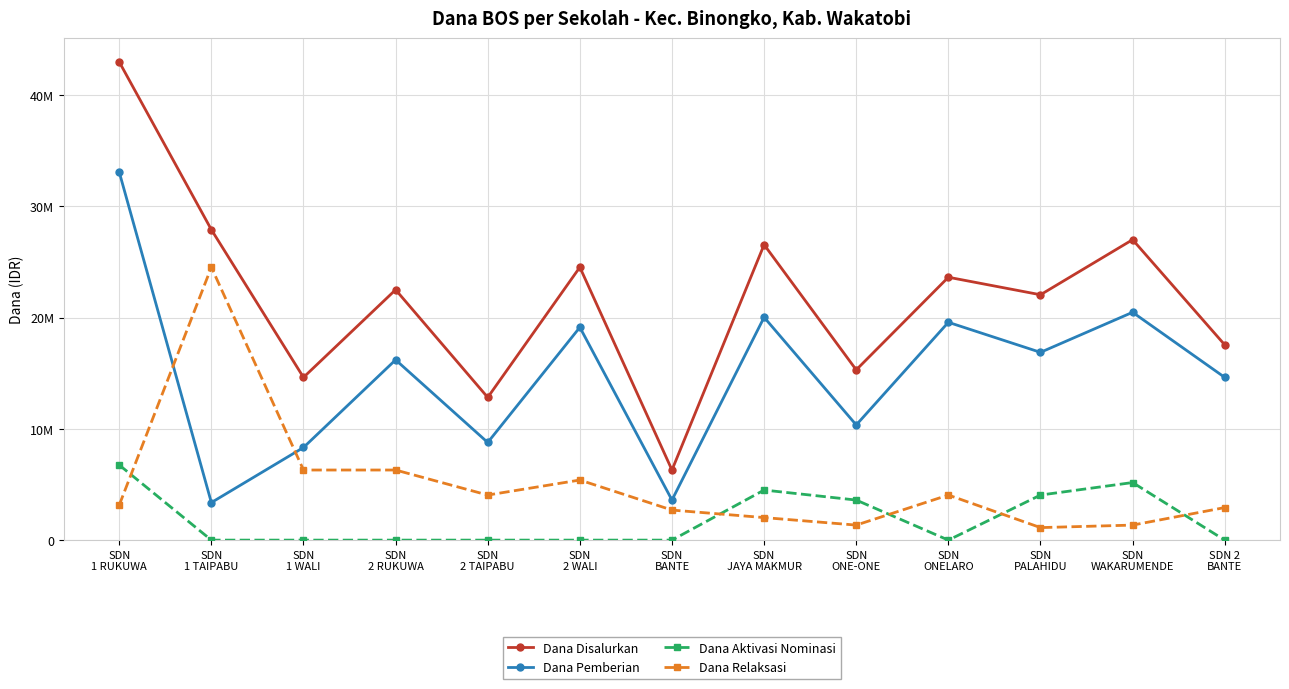

True or false: Dana Relaksasi and Dana Disalurkan intersect in this chart.

False